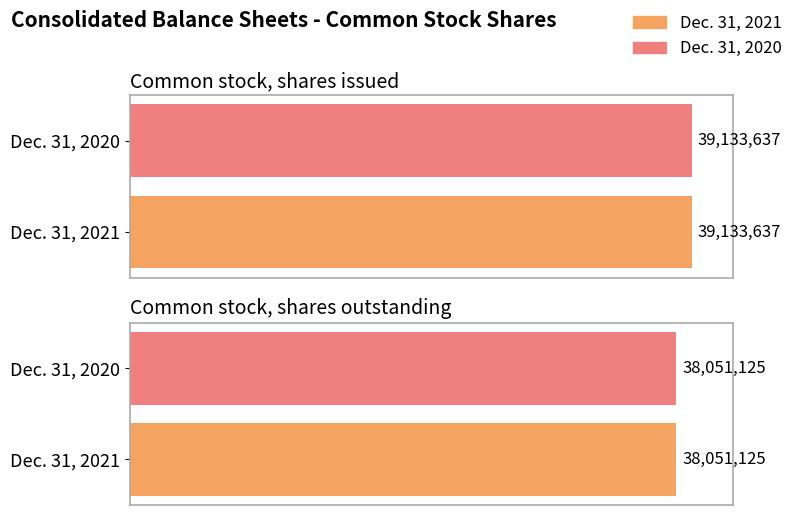

The Dec. 31, 2021 series shows 20293222 at Common stock, shares outstanding. True or false?

False